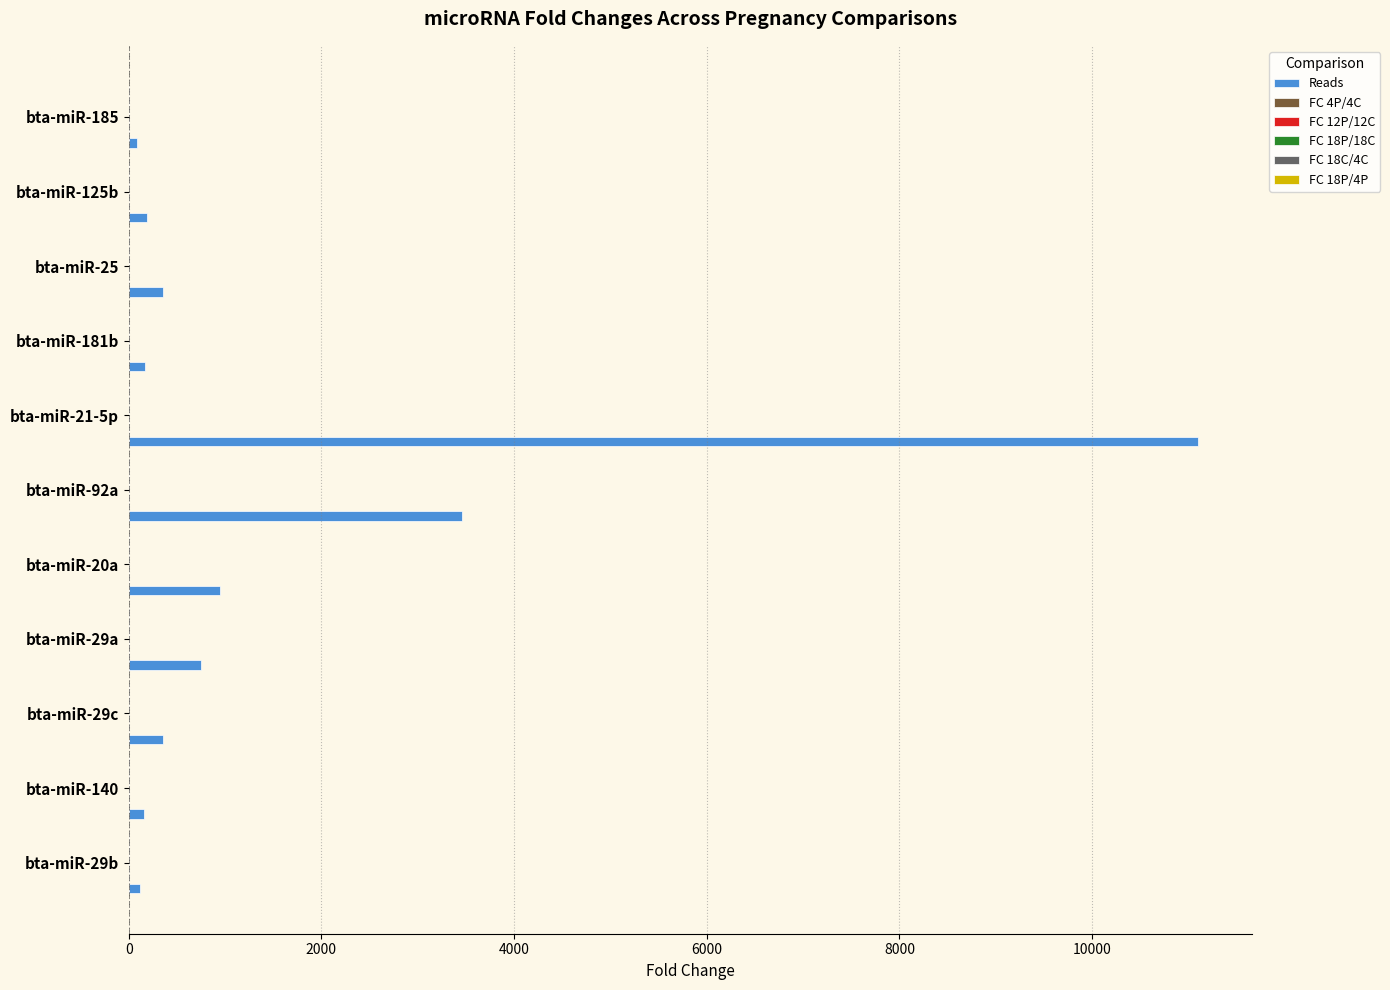

How many data points does each series have?

11